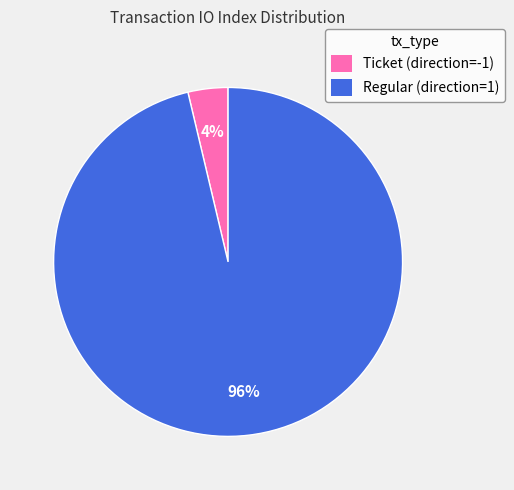

True or false: Ticket (direction=-1) accounts for 4% of the total.

True